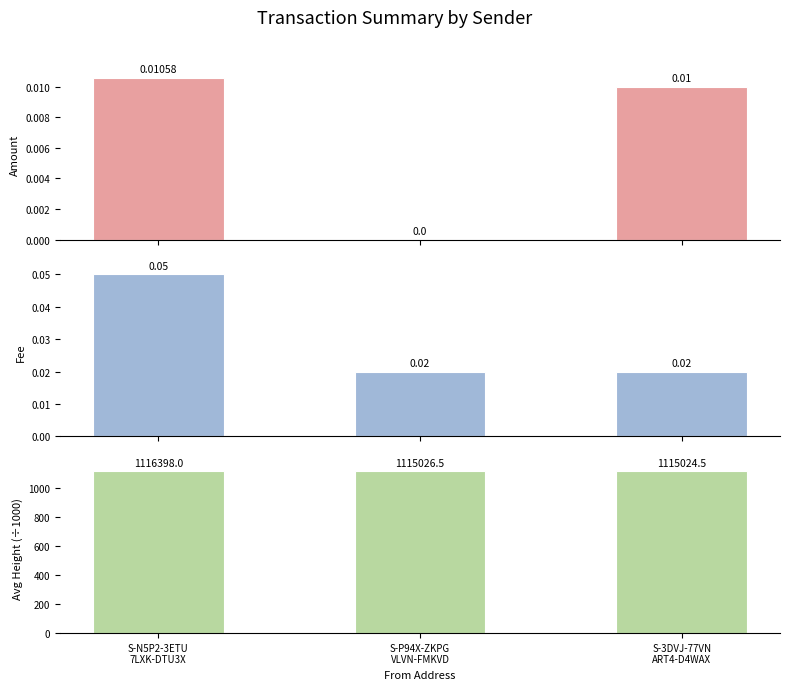

What are all the series names shown in the legend?

Amount, Fee, Avg Height (÷1000)